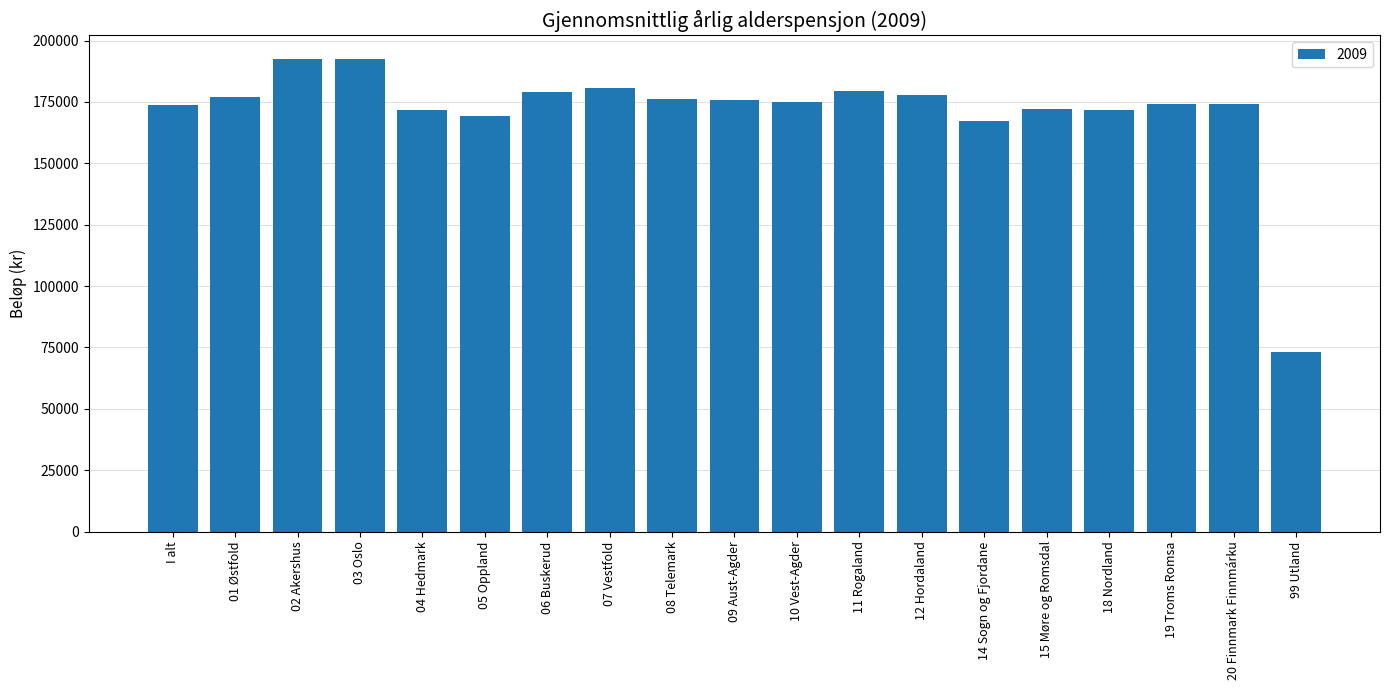

What is the difference between the maximum and second lowest values?

25129.9